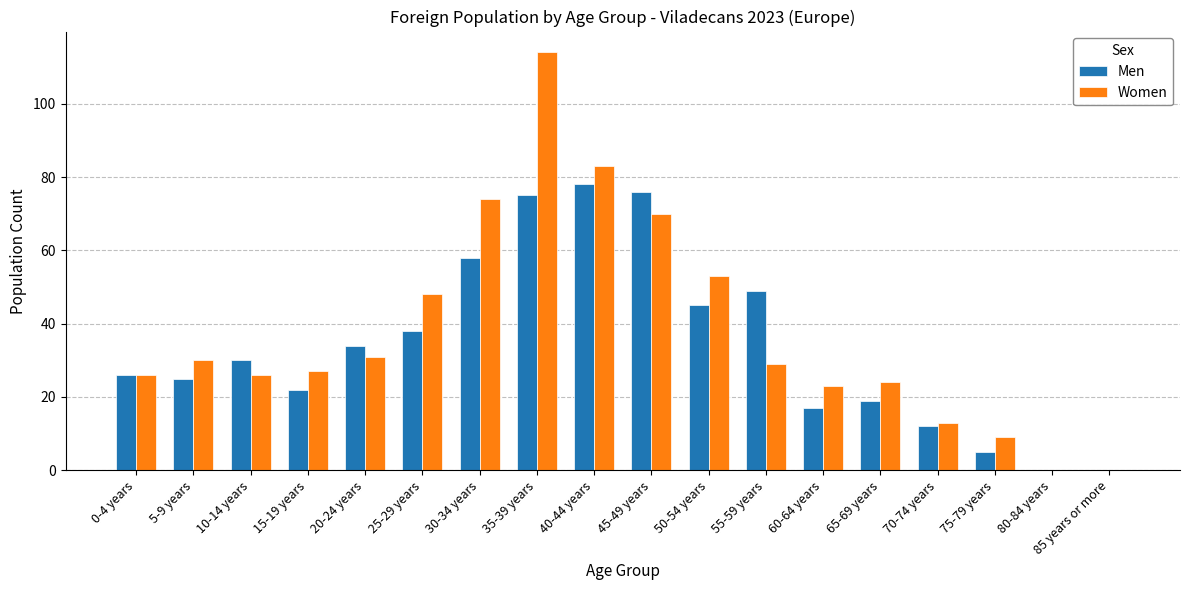

What is the sum of all Men values?

609